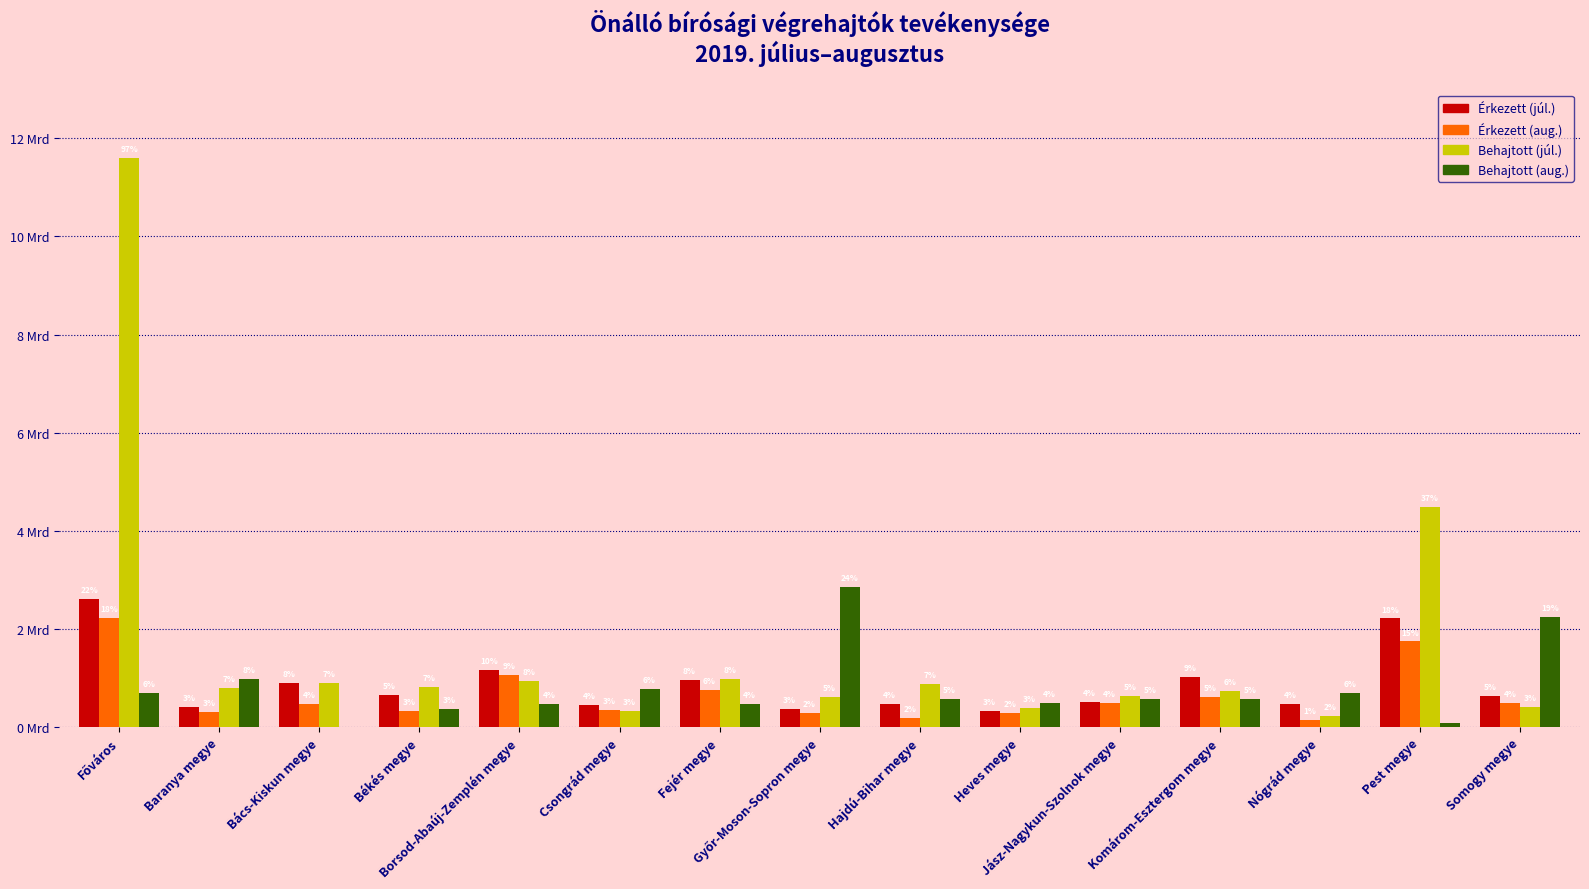

What are all the series names shown in the legend?

Érkezett (júl.), Érkezett (aug.), Behajtott (júl.), Behajtott (aug.)